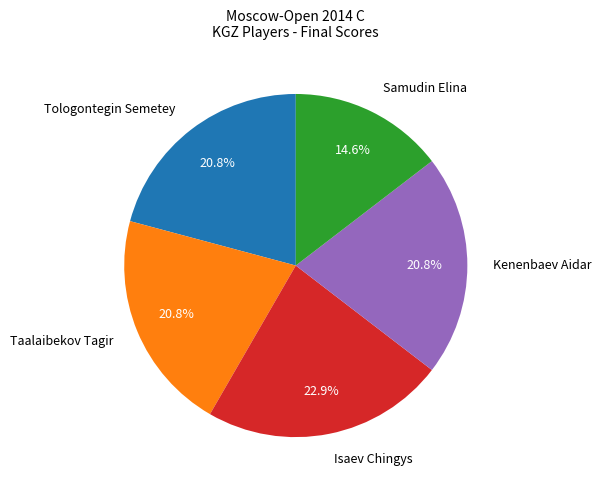

How many slices are in this pie chart?

5